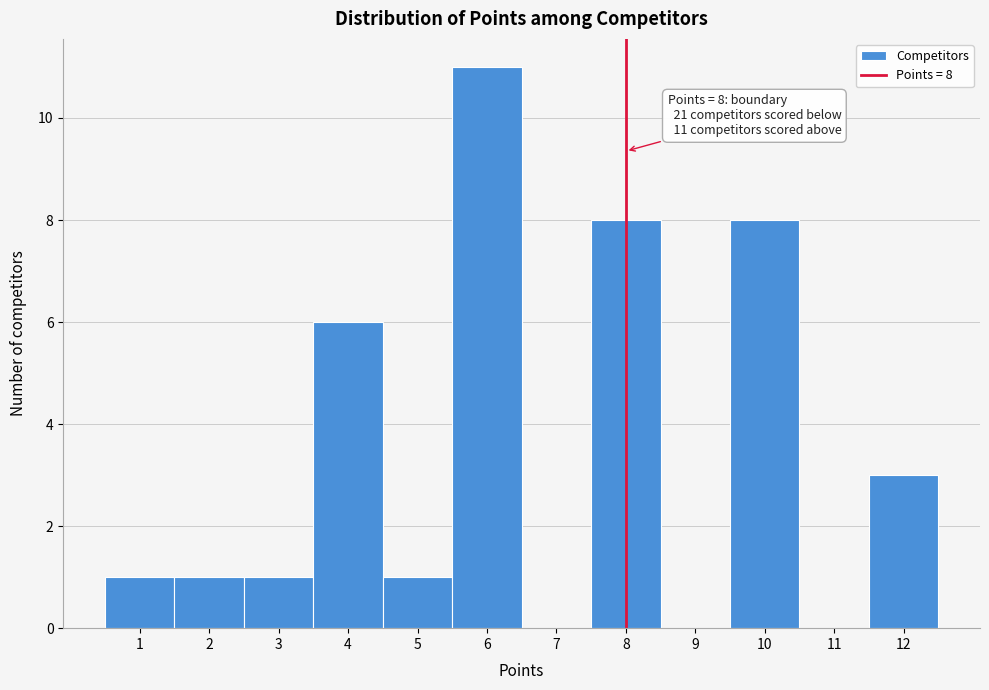

Which range on the x-axis has the tallest bar?

5.5 to 6.5